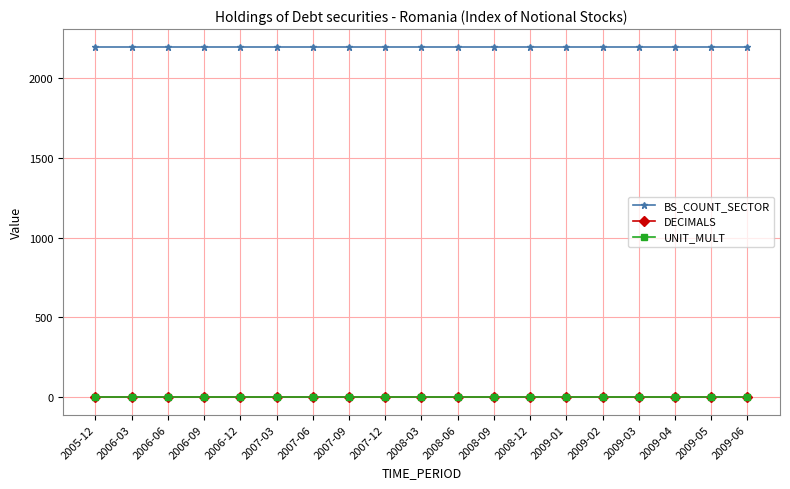

Reading left to right, list all the values displayed in this chart.

BS_COUNT_SECTOR: 2005-12=2200	2006-03=2200	2006-06=2200	2006-09=2200	2006-12=2200	2007-03=2200	2007-06=2200	2007-09=2200	2007-12=2200	2008-03=2200	2008-06=2200	2008-09=2200	2008-12=2200	2009-01=2200	2009-02=2200	2009-03=2200	2009-04=2200	2009-05=2200	2009-06=2200
DECIMALS: 2005-12=1	2006-03=1	2006-06=1	2006-09=1	2006-12=1	2007-03=1	2007-06=1	2007-09=1	2007-12=1	2008-03=1	2008-06=1	2008-09=1	2008-12=1	2009-01=1	2009-02=1	2009-03=1	2009-04=1	2009-05=1	2009-06=1
UNIT_MULT: 2005-12=0	2006-03=0	2006-06=0	2006-09=0	2006-12=0	2007-03=0	2007-06=0	2007-09=0	2007-12=0	2008-03=0	2008-06=0	2008-09=0	2008-12=0	2009-01=0	2009-02=0	2009-03=0	2009-04=0	2009-05=0	2009-06=0